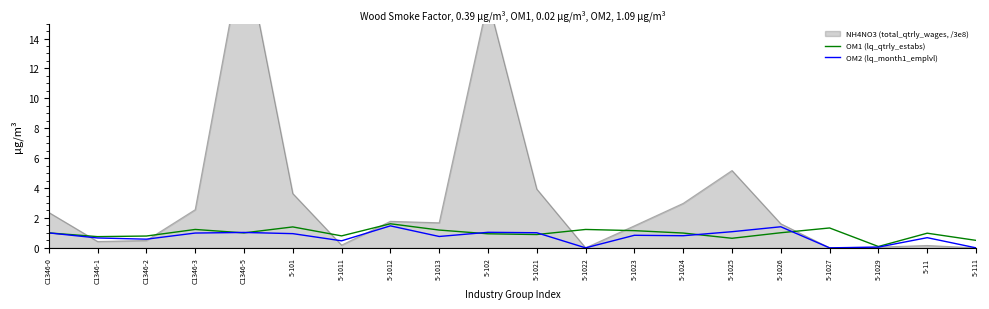

Which series has the largest total across all categories?

OM1 (lq_qtrly_estabs)